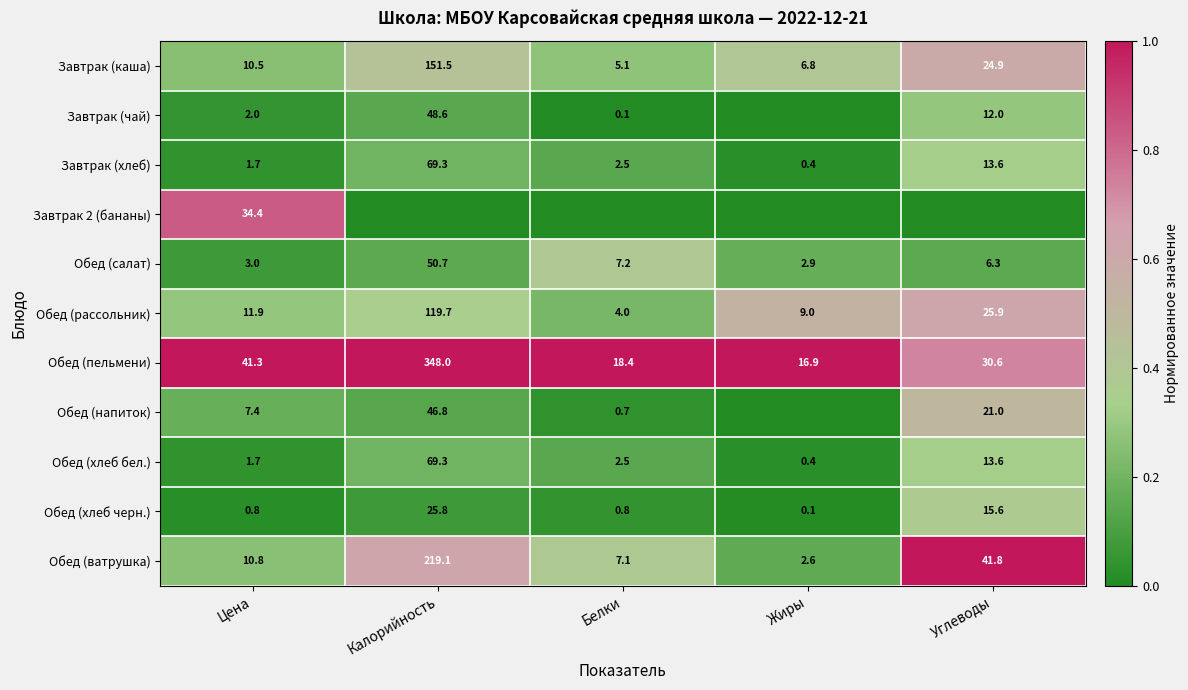

Is the value of Обед (рассольник) at Цена greater than the value of Обед (ватрушка) at Цена?

Yes